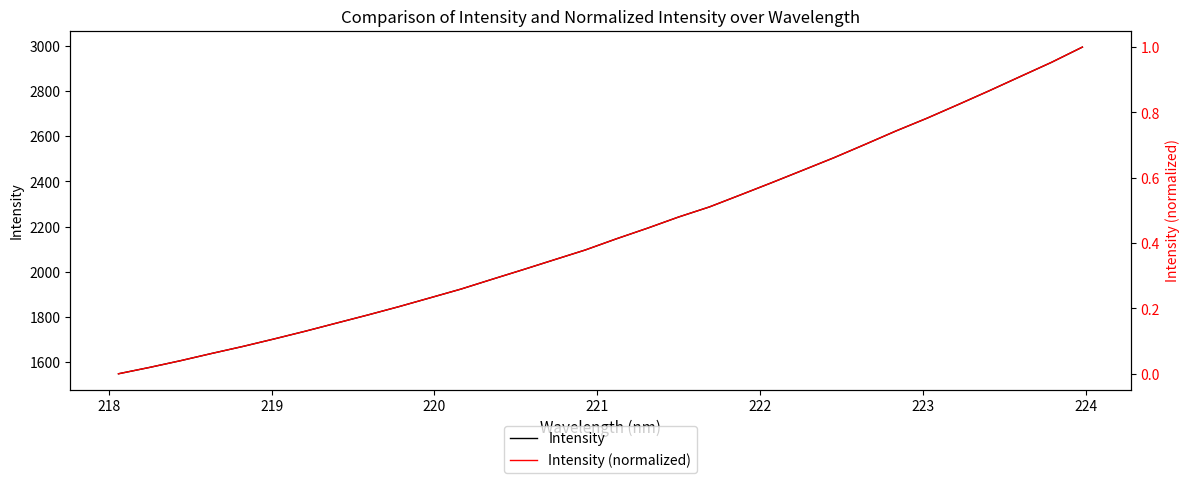

Reading left to right, what are all the values shown in this chart?

Intensity: 1549.7	1577.8	1607.7	1639.7	1670.6	1703.6	1737.8	1773.6	1809.2	1846.0	1884.9	1923.9	1967.2	2009.9	2053.5	2096.9	2146.2	2193.2	2242.6	2287.5	2340.8	2394.6	2449.5	2504.8	2563.6	2623.3	2679.8	2739.9	2801.0	2863.8	2926.3	2994.1
Intensity (normalized): 0.0	0.0	0.0	0.1	0.1	0.1	0.1	0.2	0.2	0.2	0.2	0.3	0.3	0.3	0.3	0.4	0.4	0.4	0.5	0.5	0.5	0.6	0.6	0.7	0.7	0.7	0.8	0.8	0.9	0.9	1.0	1.0